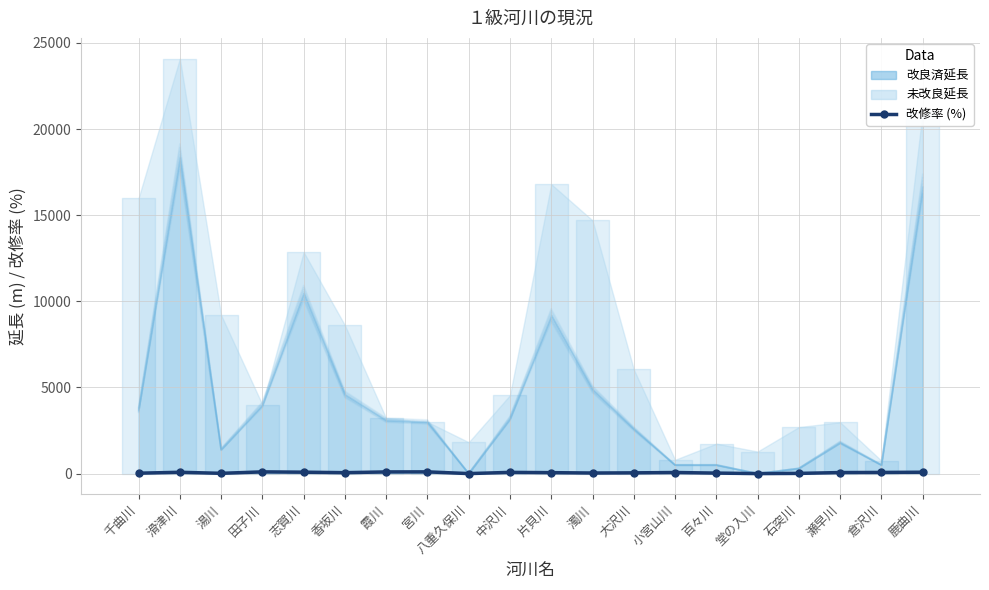

Between 田子川 and 宮川, which is larger?

田子川